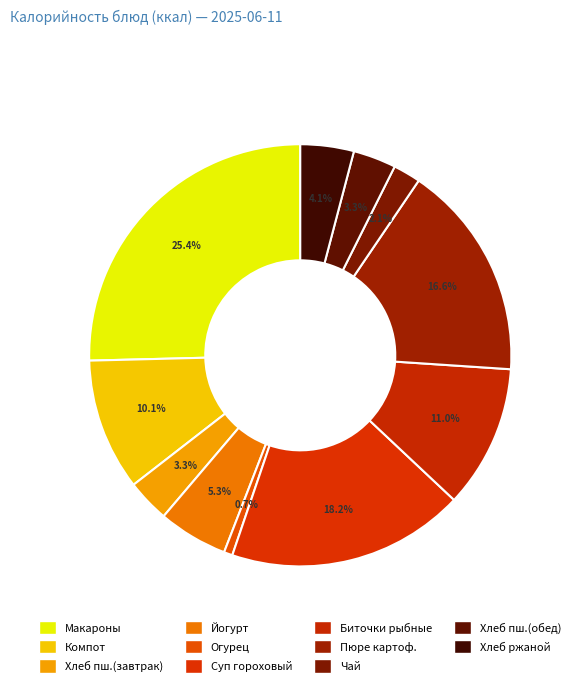

Rank the categories by value from lowest to highest.

Огурец свежий, Чай с сахаром, Хлеб пшеничный (завтрак), Хлеб пшеничный (обед), Хлеб ржаной, Йогурт, Компот из сухофруктов, Биточки рыбные, Пюре картофельное, Суп гороховый с говядиной тушеной, Макароны с сыром